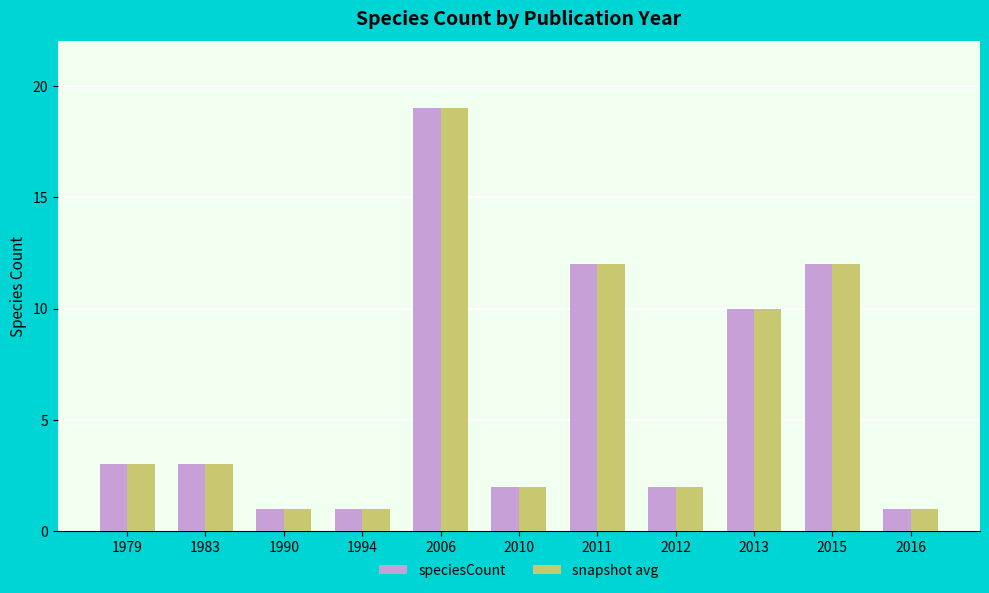

Reading right to left, transcribe all the data shown in this chart.

speciesCount: 1	12	10	2	12	2	19	1	1	3	3
snapshot avg: 1	12	10	2	12	2	19	1	1	3	3